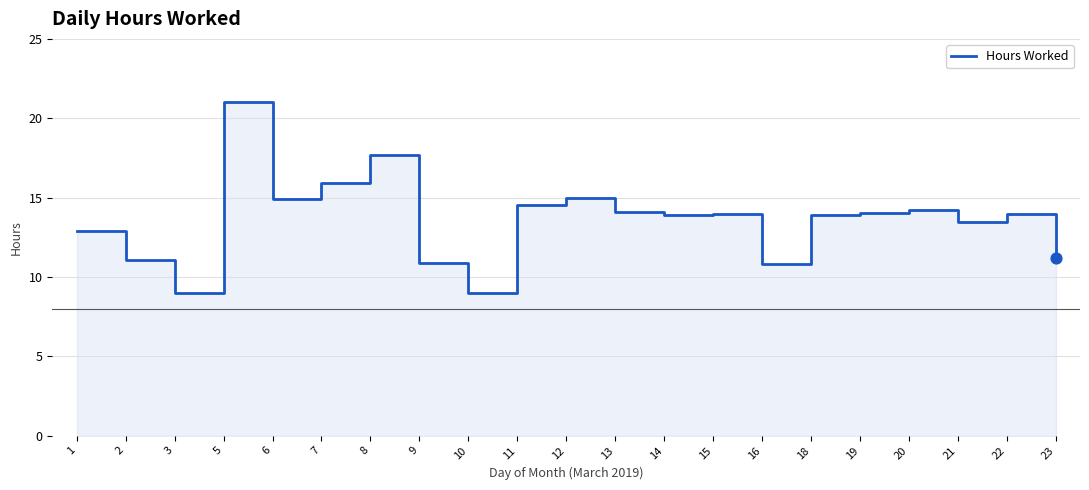

Which has a higher value, 7 or 22?

7